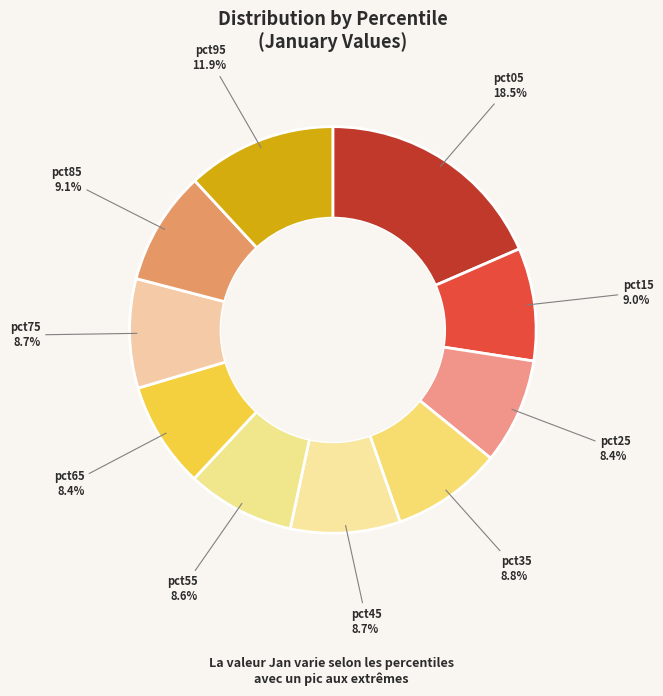

Between pct65 and pct05, which is larger?

pct05